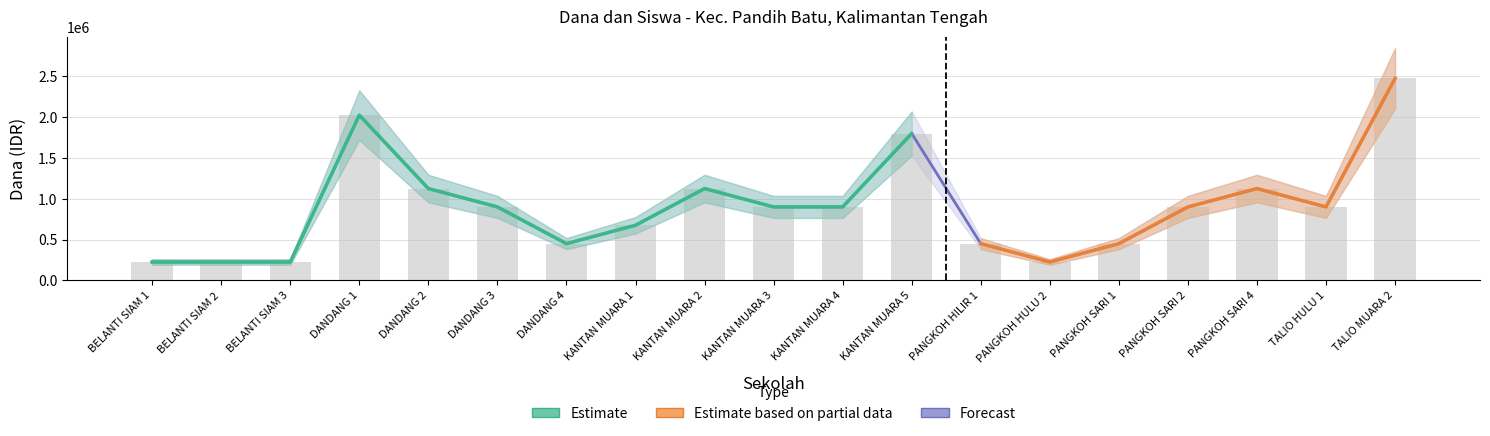

What position from the right is KANTAN MUARA 4?

9